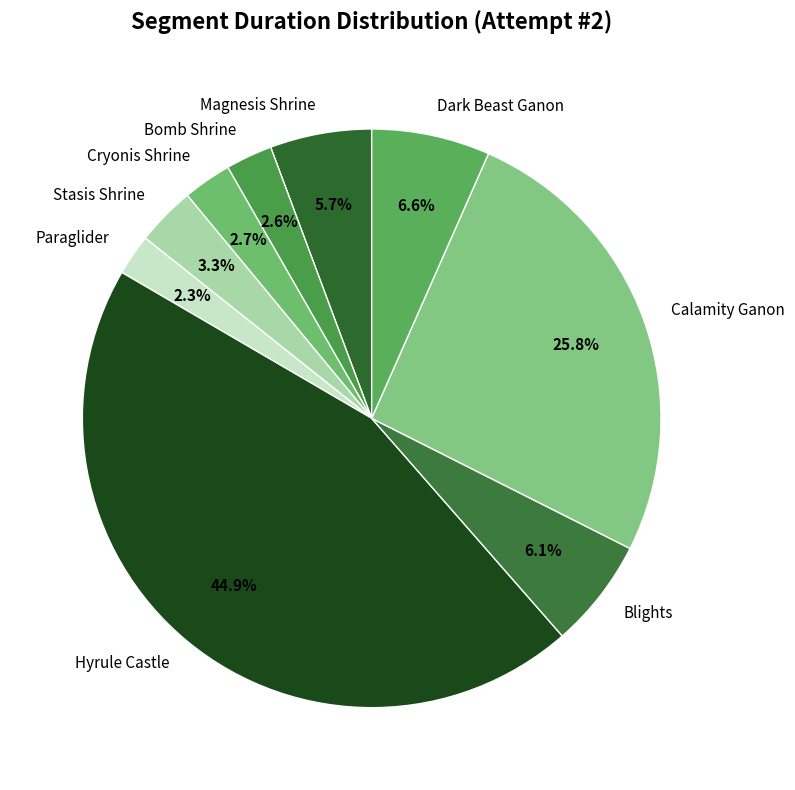

What percentage is the Dark Beast Ganon slice, to the nearest percent?

7%